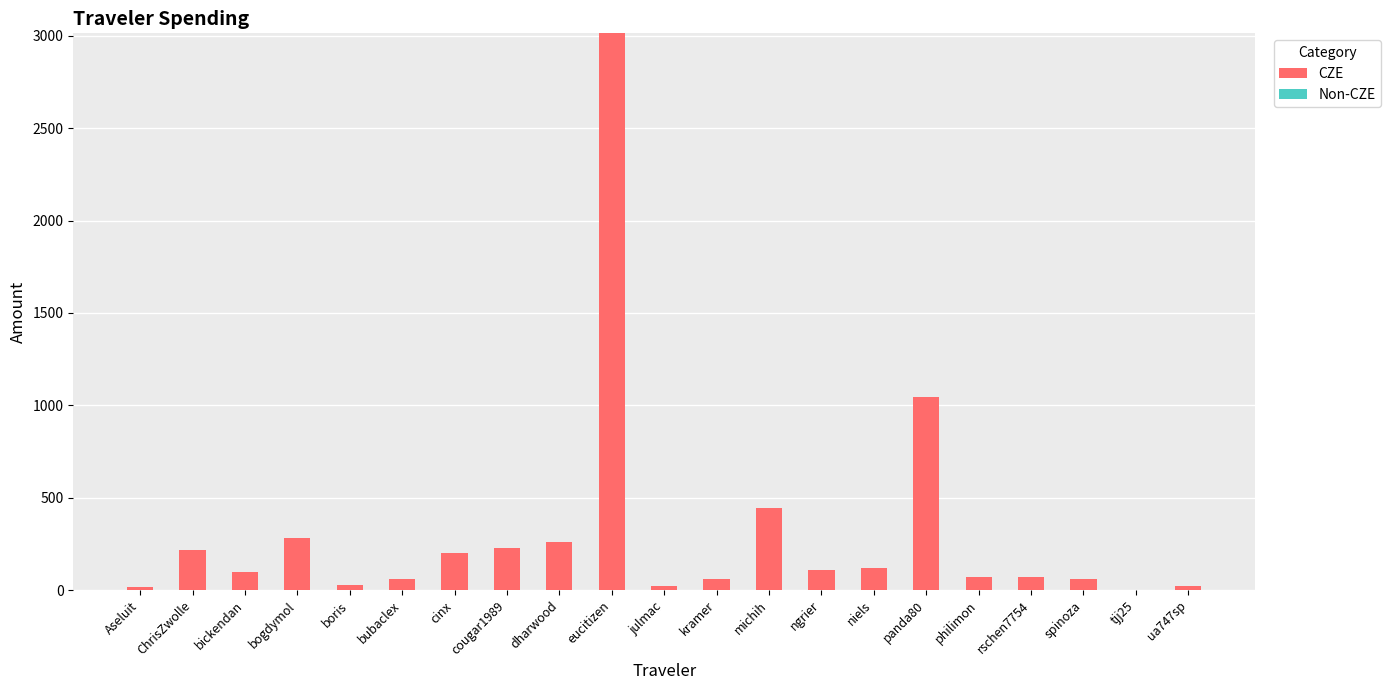

What value does the data have at michih?

444.9